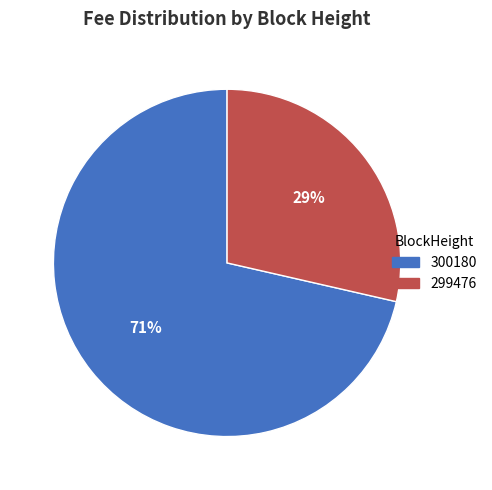

Is 300180 the majority of the pie?

Yes